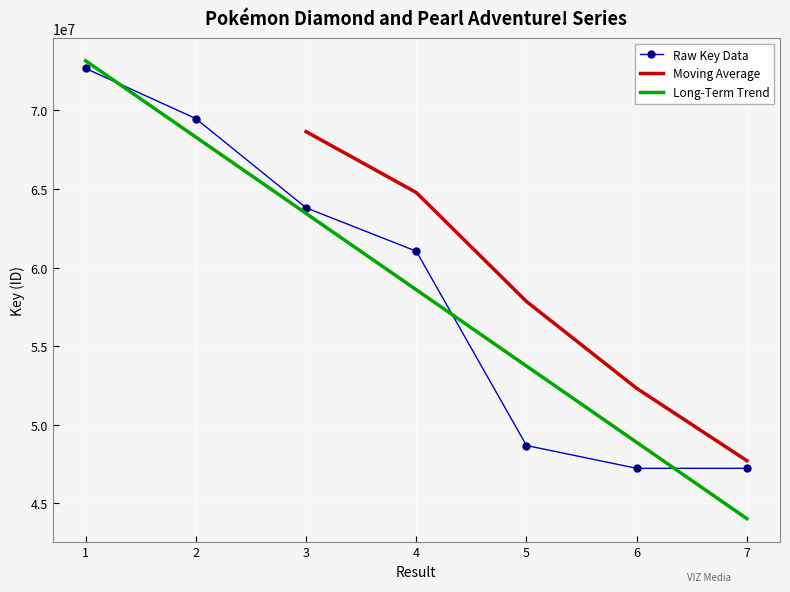

Where does the data first go above 61043872?

1